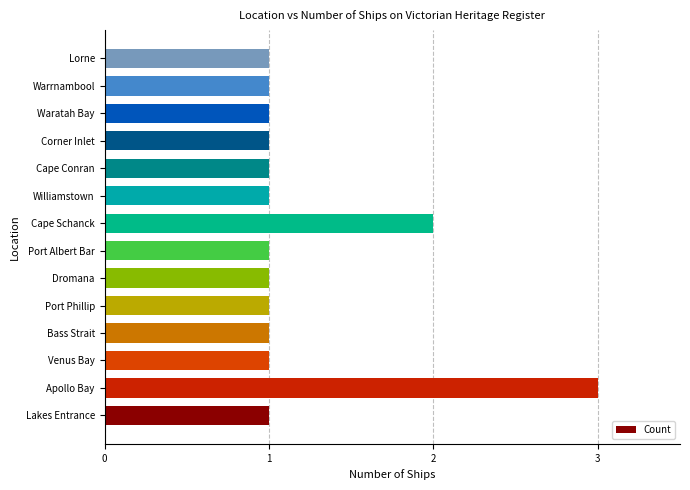

Reading bottom to top, list all the values displayed in this chart.

Lakes Entrance=1	Apollo Bay=3	Venus Bay=1	Bass Strait=1	Port Phillip=1	Dromana=1	Port Albert Bar=1	Cape Schanck=2	Williamstown=1	Cape Conran=1	Corner Inlet=1	Waratah Bay=1	Warrnambool=1	Lorne=1